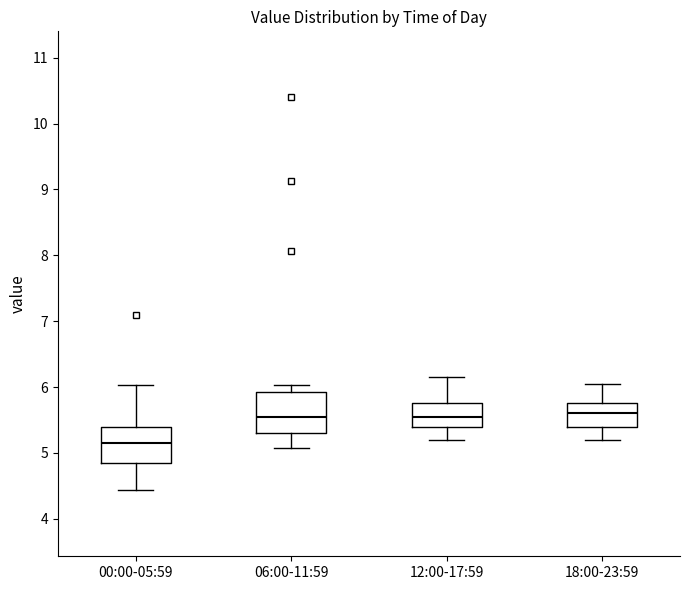

Reading left to right, read every box against the y-axis: the position of its median line, the range the box covers, and the ends of its whiskers. The values are not printed on the chart, so give them approximately, as read against the axis.

00:00-05:59: median 5.2, box 4.9 to 5.4, whiskers 4.4 to 6.0
06:00-11:59: median 5.6, box 5.3 to 5.9, whiskers 5.1 to 6.0
12:00-17:59: median 5.6, box 5.4 to 5.8, whiskers 5.2 to 6.2
18:00-23:59: median 5.6, box 5.4 to 5.8, whiskers 5.2 to 6.1